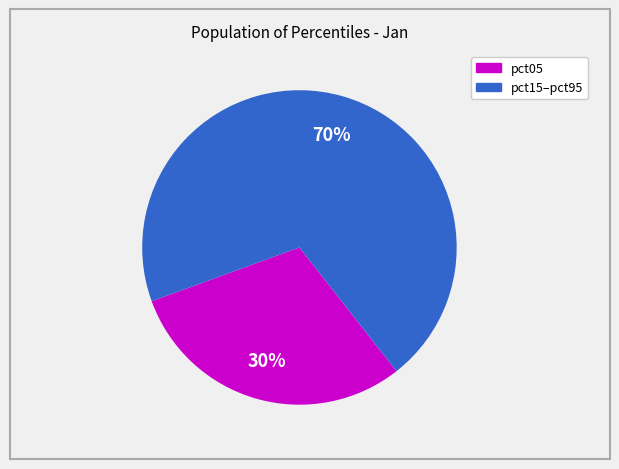

To the nearest percent, what is the difference between the largest and smallest slice percentages?

40%